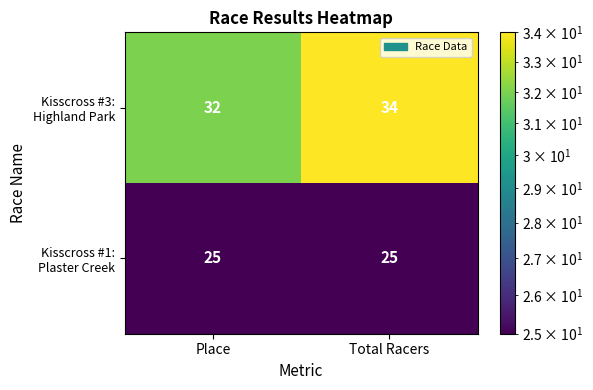

At how many categories does at least one series exceed 25?

2